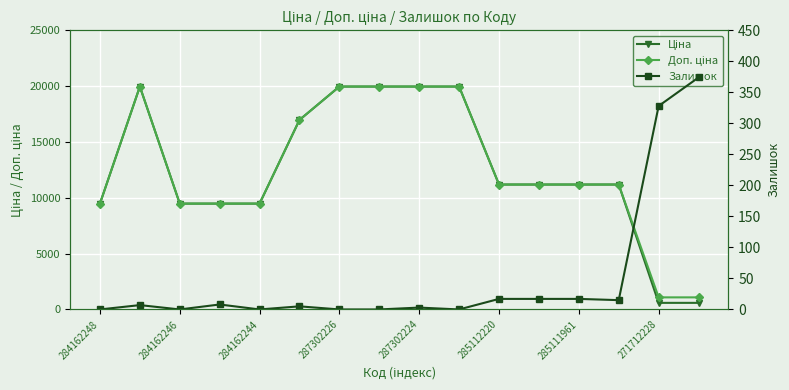

Between 285112220 and 271712228, which series saw the biggest shift?

Ціна